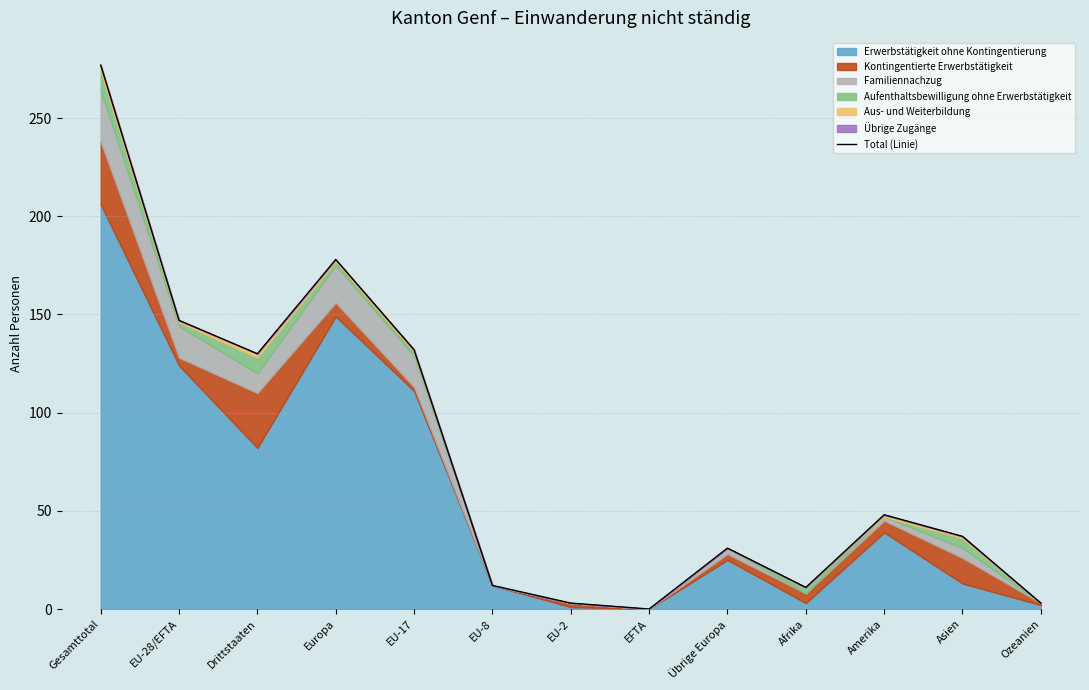

Does the chart display data point markers on the line(s)?

No